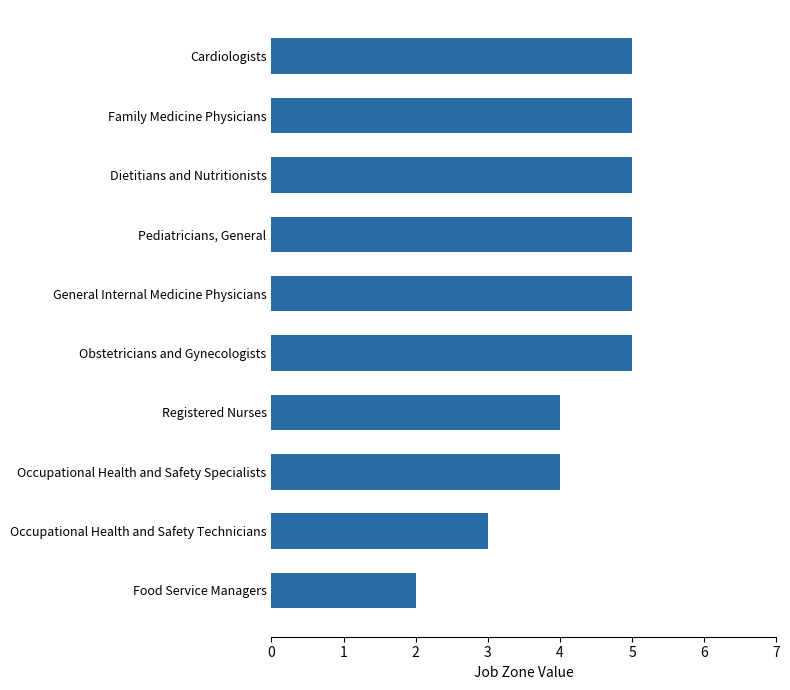

What is the difference between the maximum and minimum values?

3